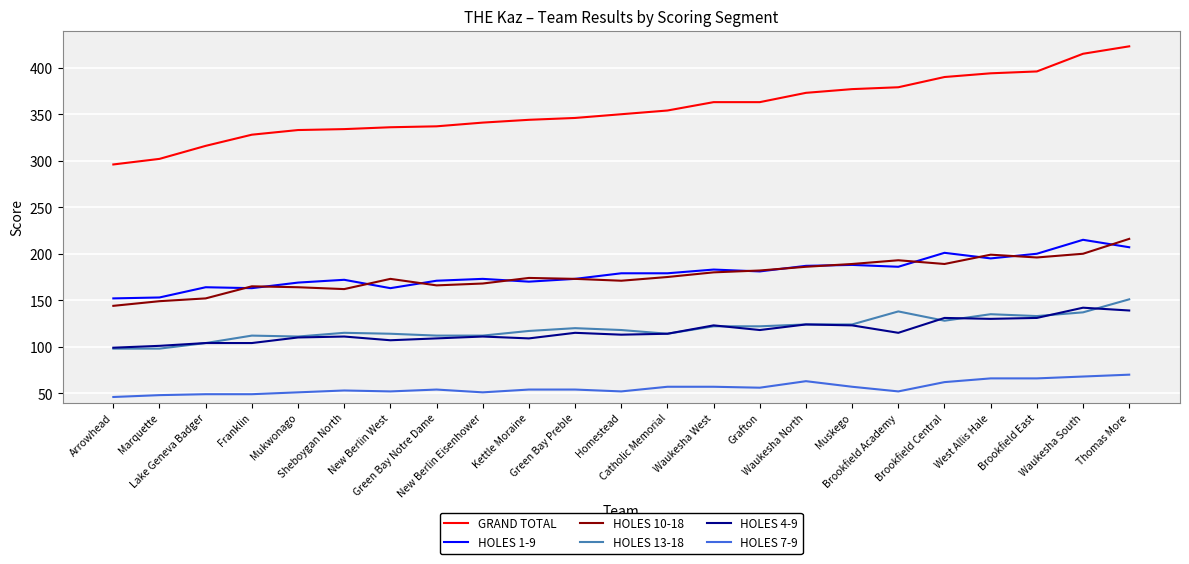

What is the difference between the maximum and minimum values in the HOLES 10-18 series?

72